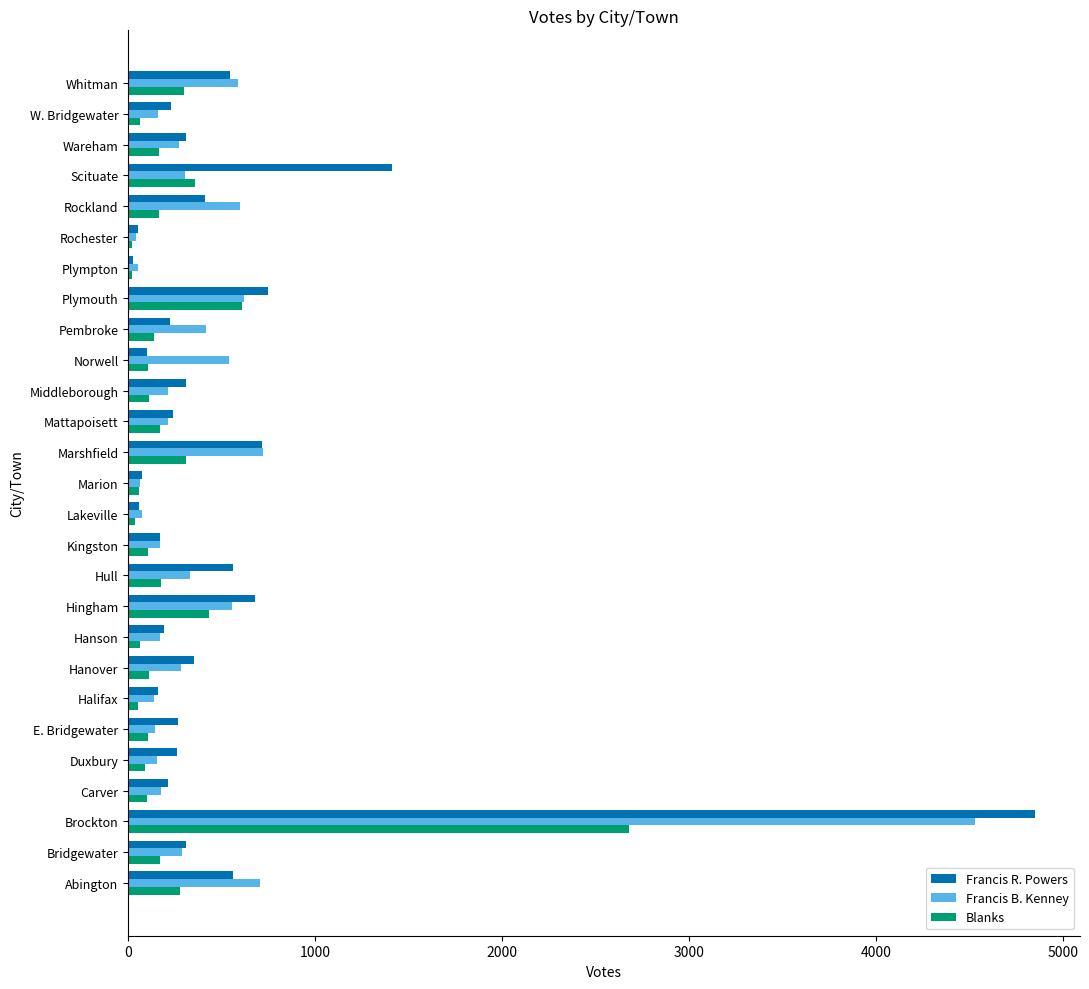

Which series has the largest range (max minus min)?

Francis R. Powers